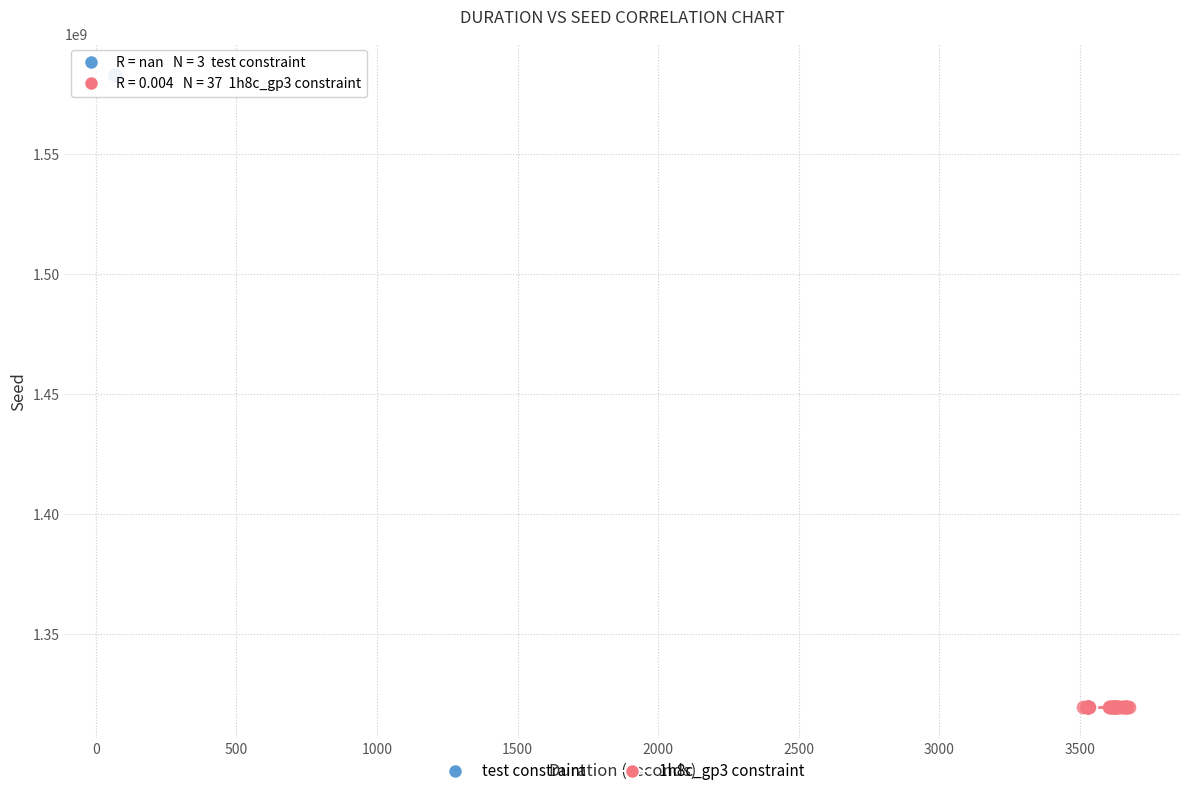

Which series reaches the maximum Y coordinate?

test constraint